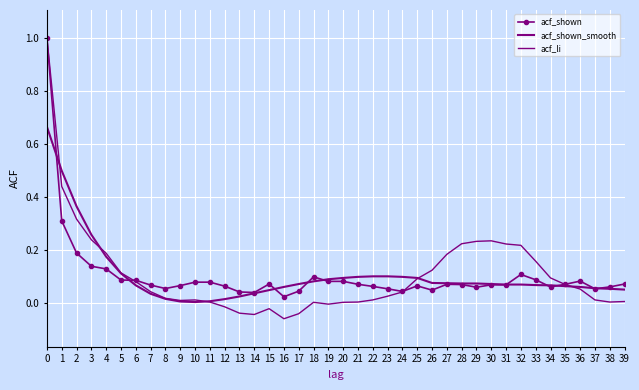

What is the approximate value of acf_li at 3?

0.2